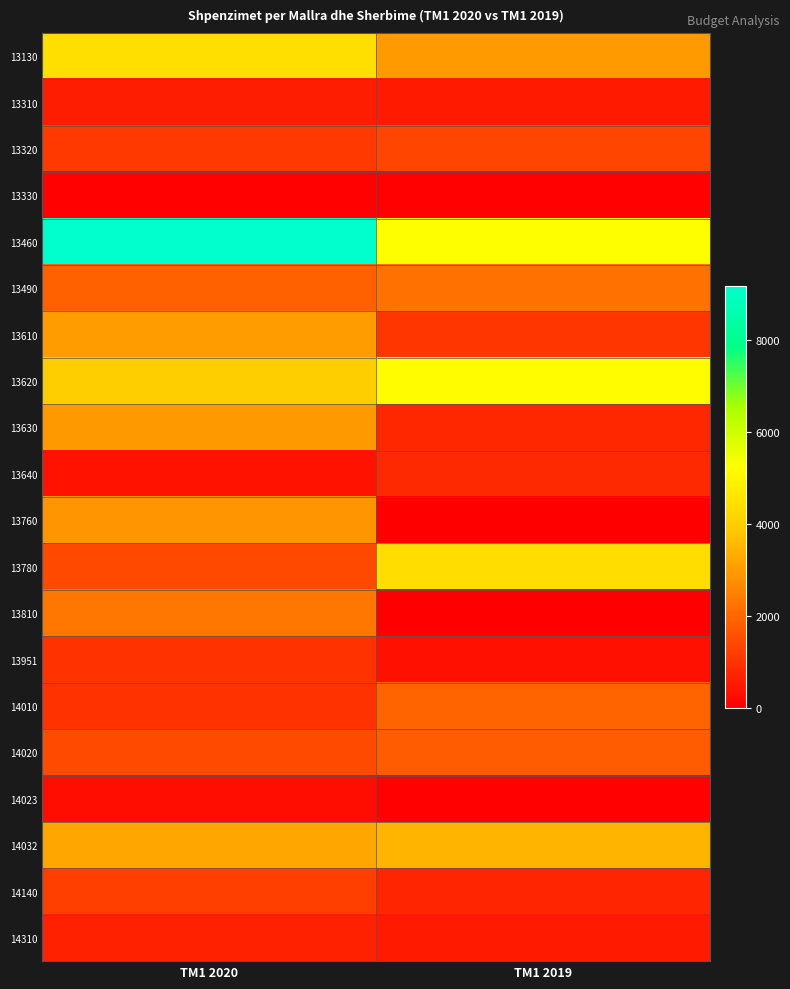

Reading left to right, extract all data points from this chart.

13130: TM1 2020=4426.0	TM1 2019=2996.0
13310: TM1 2020=585.8	TM1 2019=507.7
13320: TM1 2020=1136.7	TM1 2019=1348.1
13330: TM1 2020=59.5	TM1 2019=42.2
13460: TM1 2020=9159.2	TM1 2019=5205.6
13490: TM1 2020=1870.0	TM1 2019=2210.0
13610: TM1 2020=3006.5	TM1 2019=1044.0
13620: TM1 2020=3993.0	TM1 2019=5164.7
13630: TM1 2020=2968.5	TM1 2019=772.0
13640: TM1 2020=388.0	TM1 2019=798.0
13760: TM1 2020=2883.5	TM1 2019=0.0
13780: TM1 2020=1428.7	TM1 2019=4397.2
13810: TM1 2020=2300.0	TM1 2019=0.0
13951: TM1 2020=988.7	TM1 2019=353.7
14010: TM1 2020=986.6	TM1 2019=1935.9
14020: TM1 2020=1464.5	TM1 2019=1760.0
14023: TM1 2020=320.0	TM1 2019=49.0
14032: TM1 2020=3204.8	TM1 2019=3487.5
14140: TM1 2020=1235.0	TM1 2019=741.0
14310: TM1 2020=647.5	TM1 2019=536.5